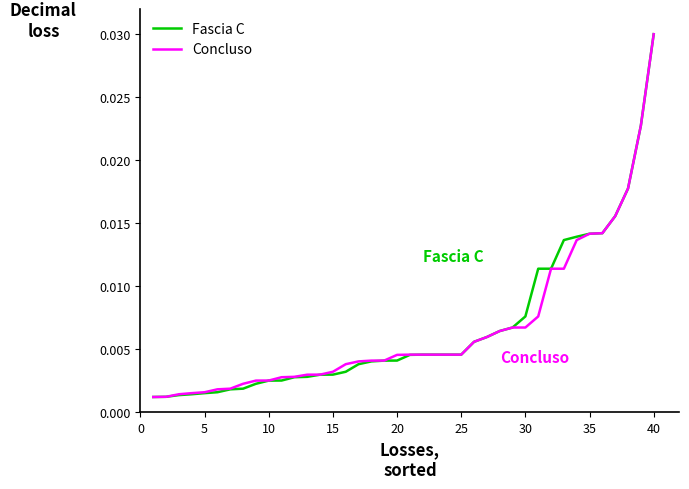

True or false: Concluso and Fascia C intersect in this chart.

False